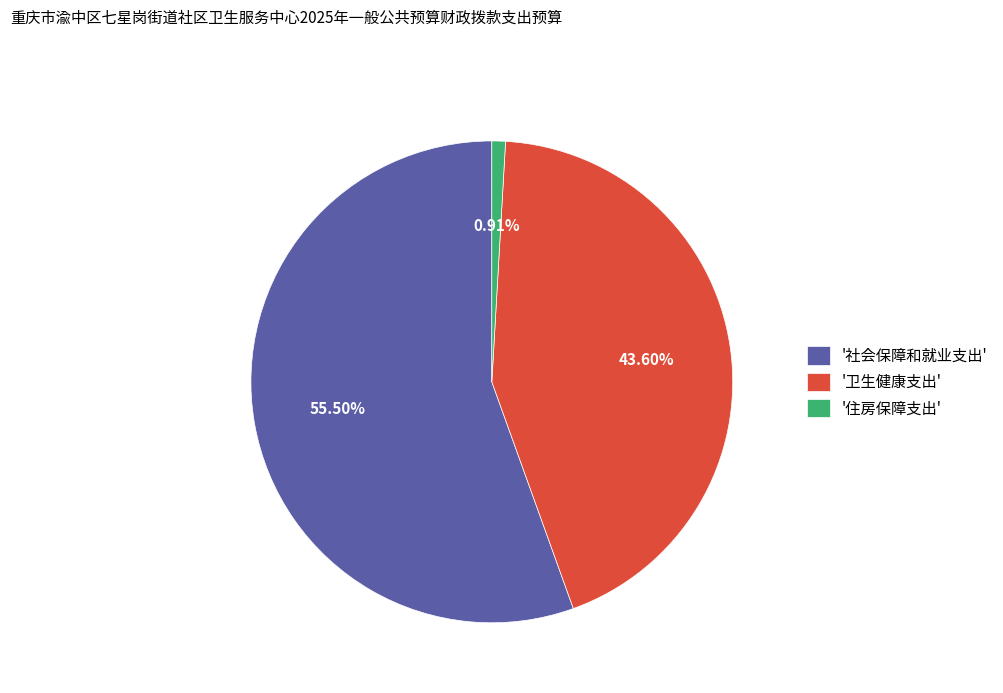

Rank the categories by value from highest to lowest.

'社会保障和就业支出', '卫生健康支出', '住房保障支出'